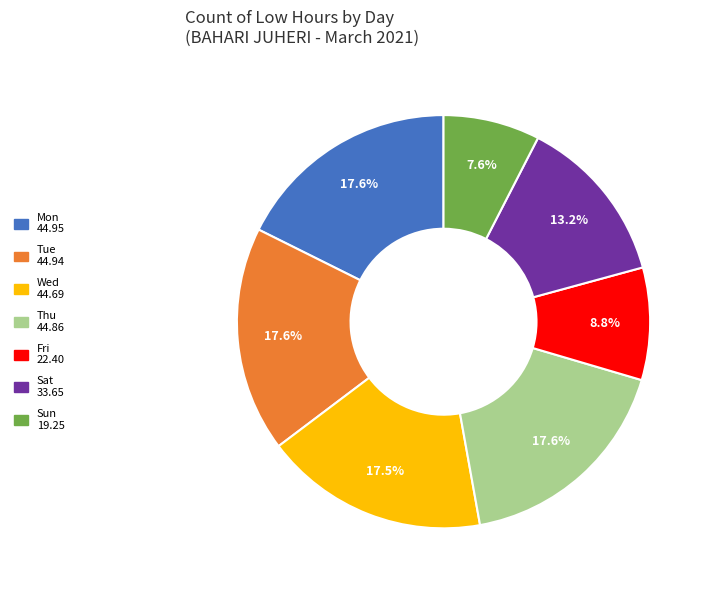

Does any single category account for the majority?

No